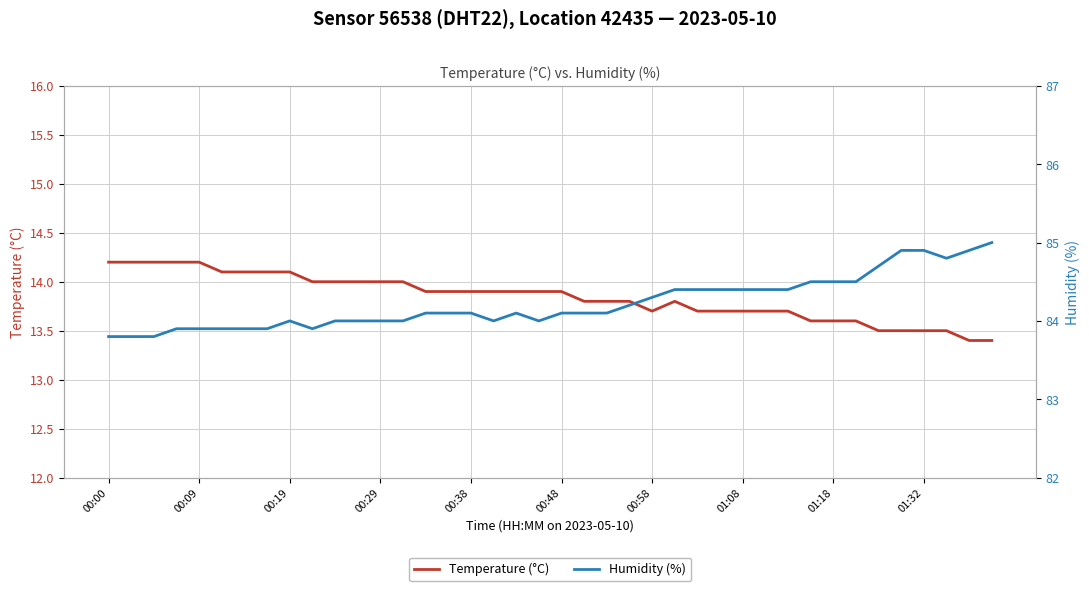

List the series in order of their overall mean, lowest first.

Temperature (°C), Humidity (%)